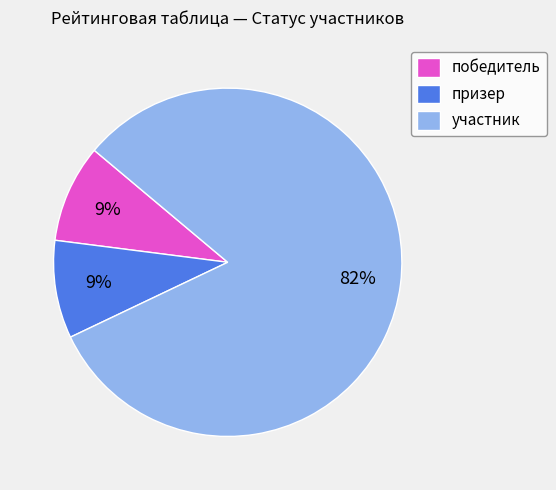

Is the sum of победитель and призер greater than half?

No